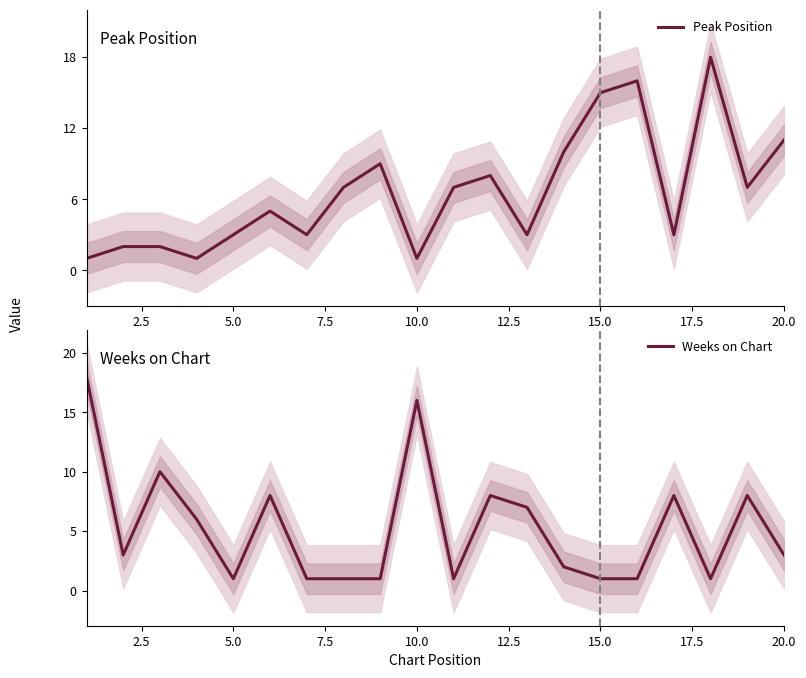

True or false: Weeks on Chart has a value of 24 at 10.0.

False